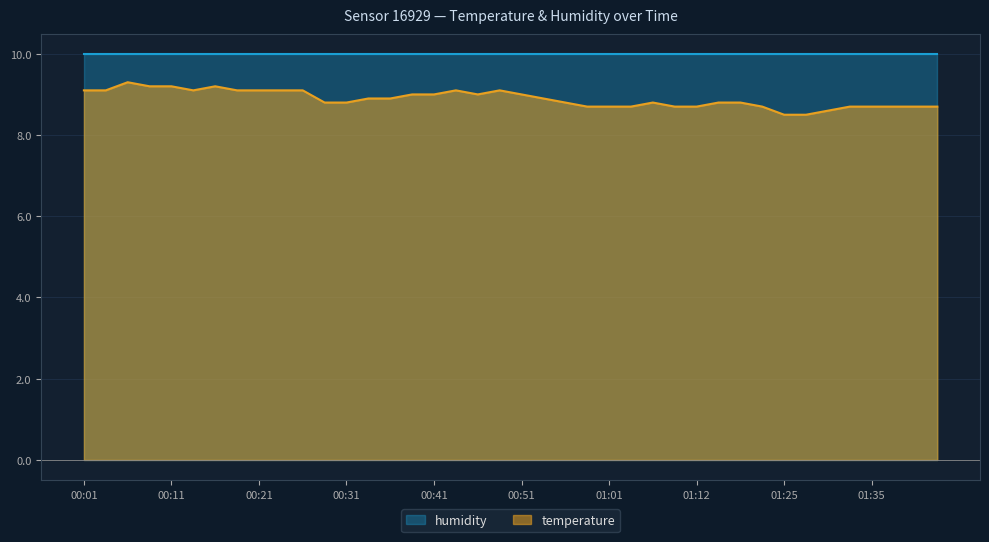

Which category has the lowest value across all series?

01:25